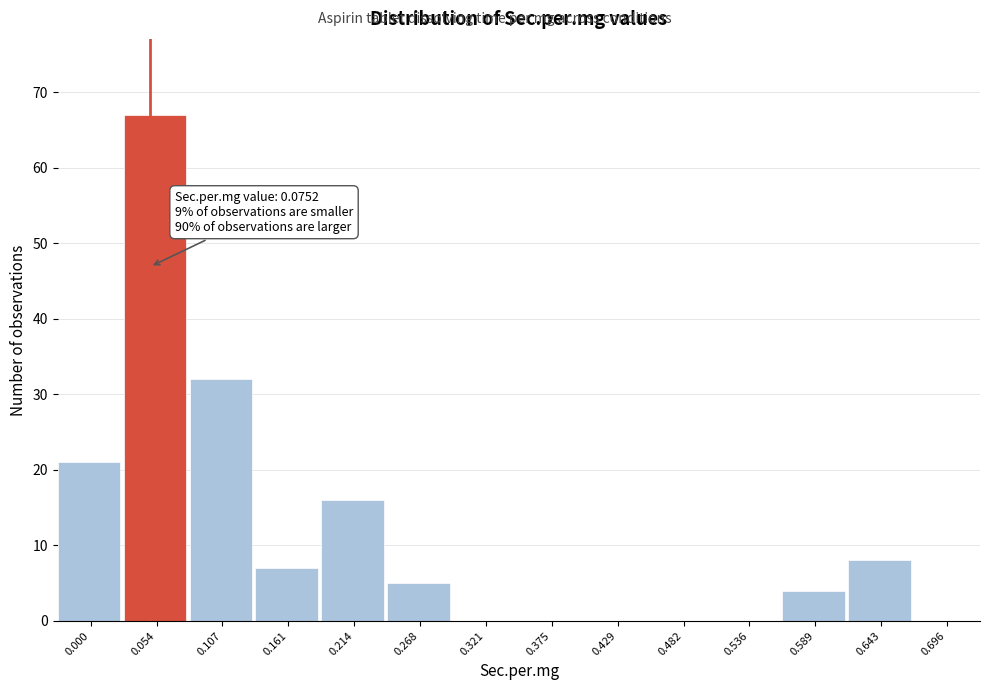

Reading left to right, extract all data points from this chart.

0.000=21	0.054=67	0.107=32	0.161=7	0.214=16	0.268=5	0.321=0	0.375=0	0.429=0	0.482=0	0.536=0	0.589=4	0.643=8	0.696=0